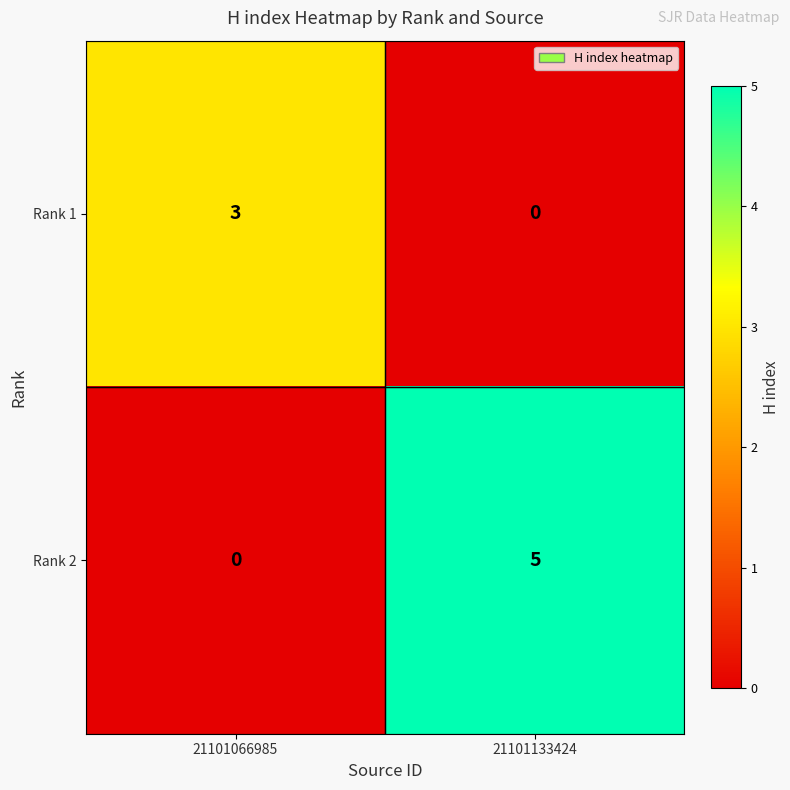

How many data points does each series have?

2